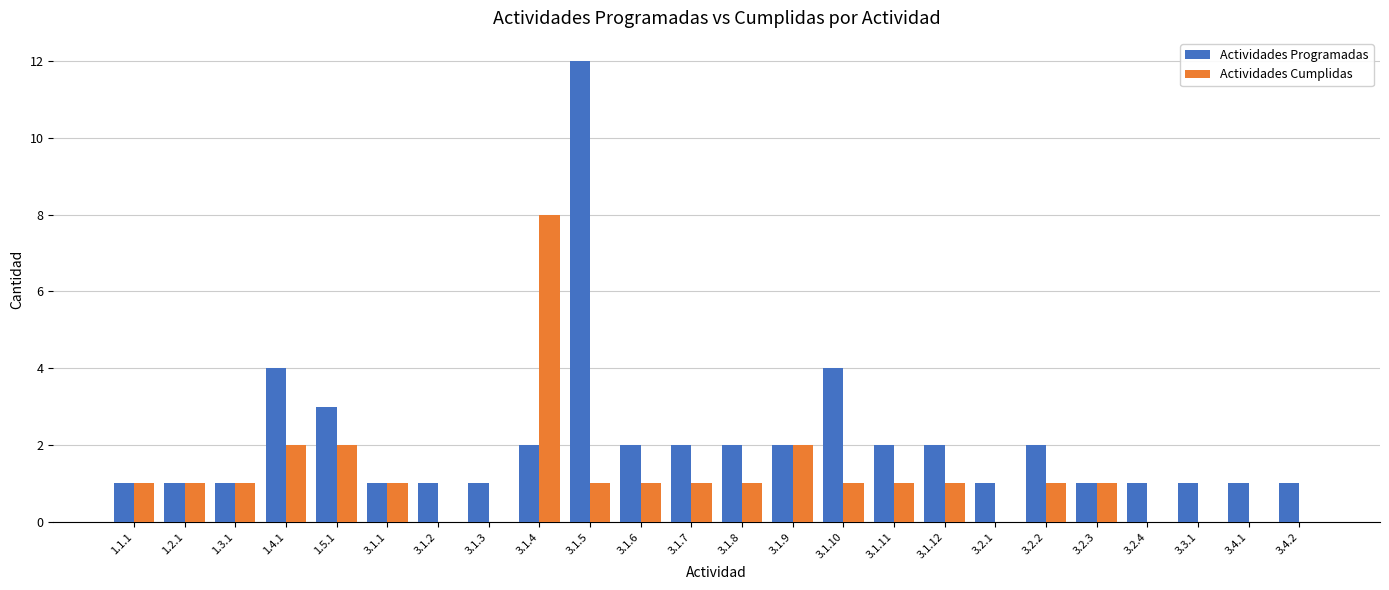

How many categories are shown in the chart?

24